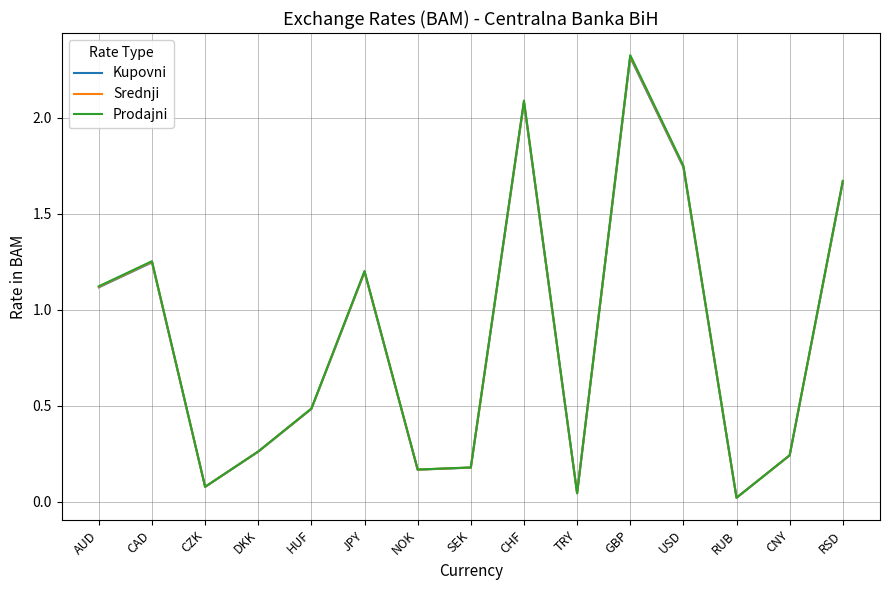

What is the total value across all series at CAD?

3.8